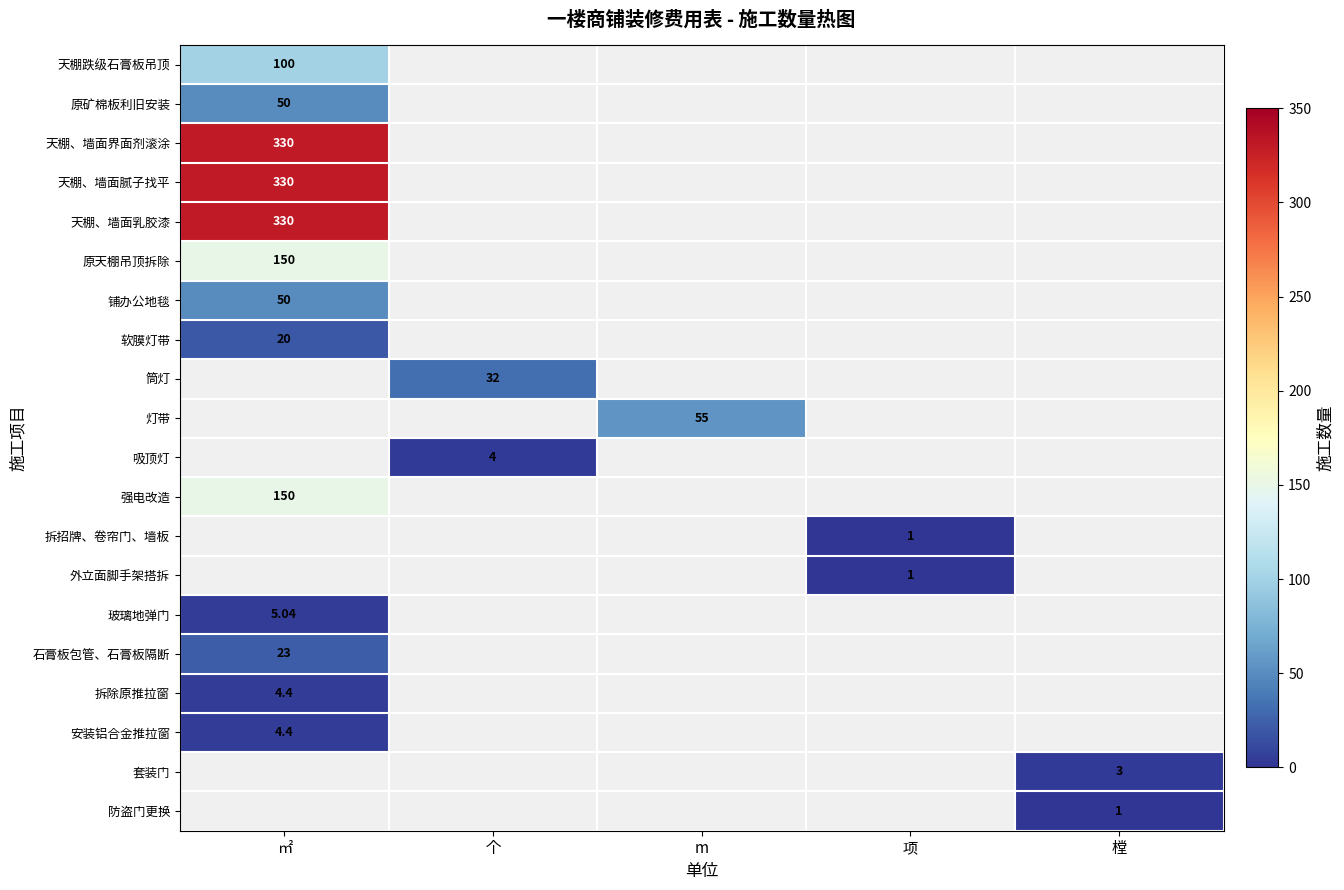

Is the value of 拆除原推拉窗 at 项 greater than the value of 筒灯 at 樘?

No